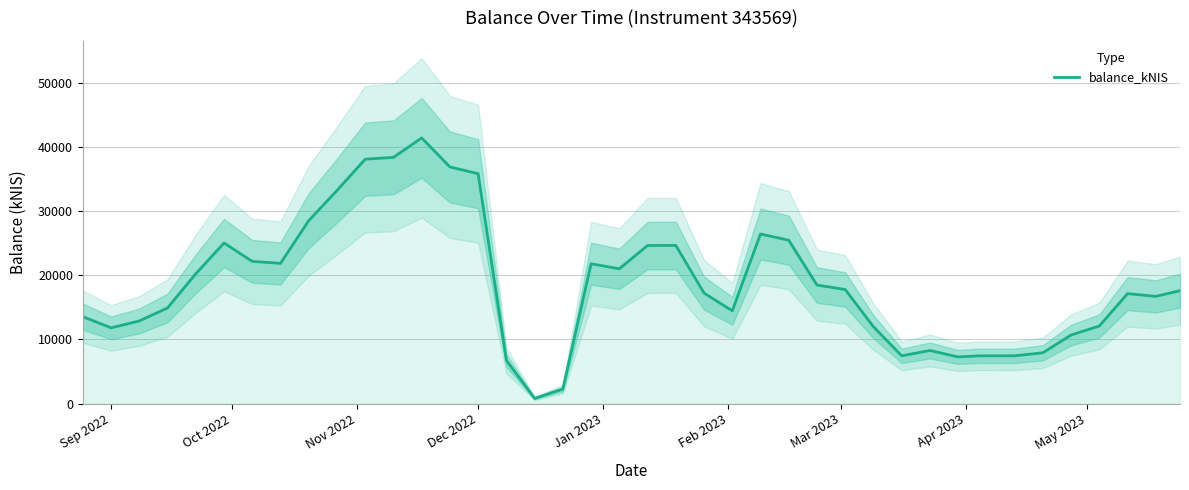

Reading left to right, list all the values displayed in this chart.

13554.6	11809.9	12883.9	14915.0	20227.8	25017.2	22160.2	21848.3	28496.7	33187.7	38067.2	38345.4	41379.2	36859.9	35802.4	6749.4	827.8	2293.5	21787.0	21005.5	24627.1	24645.4	17223.0	14463.5	26416.4	25456.8	18470.6	17782.7	11985.1	7456.2	8287.0	7282.5	7453.2	7461.2	7930.7	10699.5	12095.5	17138.2	16712.2	17597.5